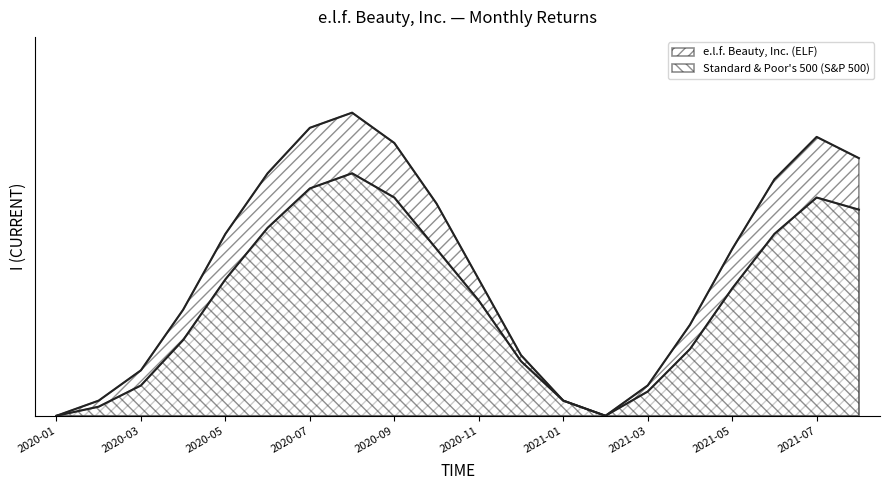

True or false: Standard & Poor's 500 (S&P 500) and e.l.f. Beauty, Inc. (ELF) cross at least once.

False